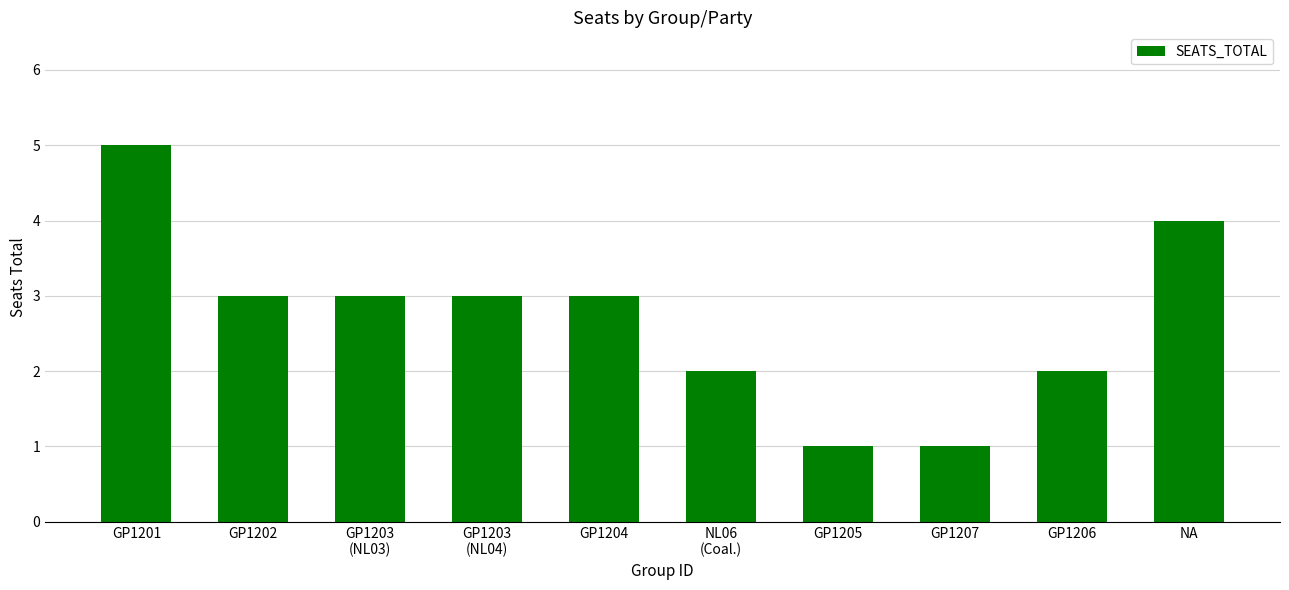

How many categories are shown in the chart?

10